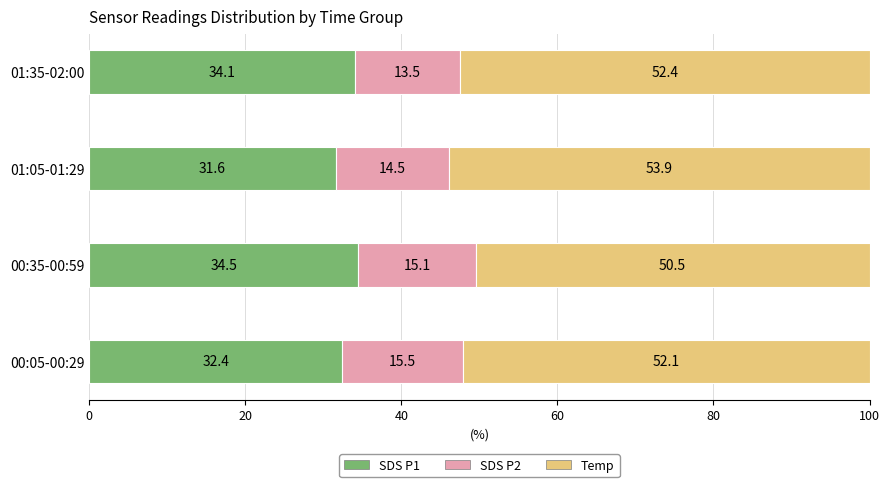

At which label does SDS P1 reach its peak?

00:35-00:59